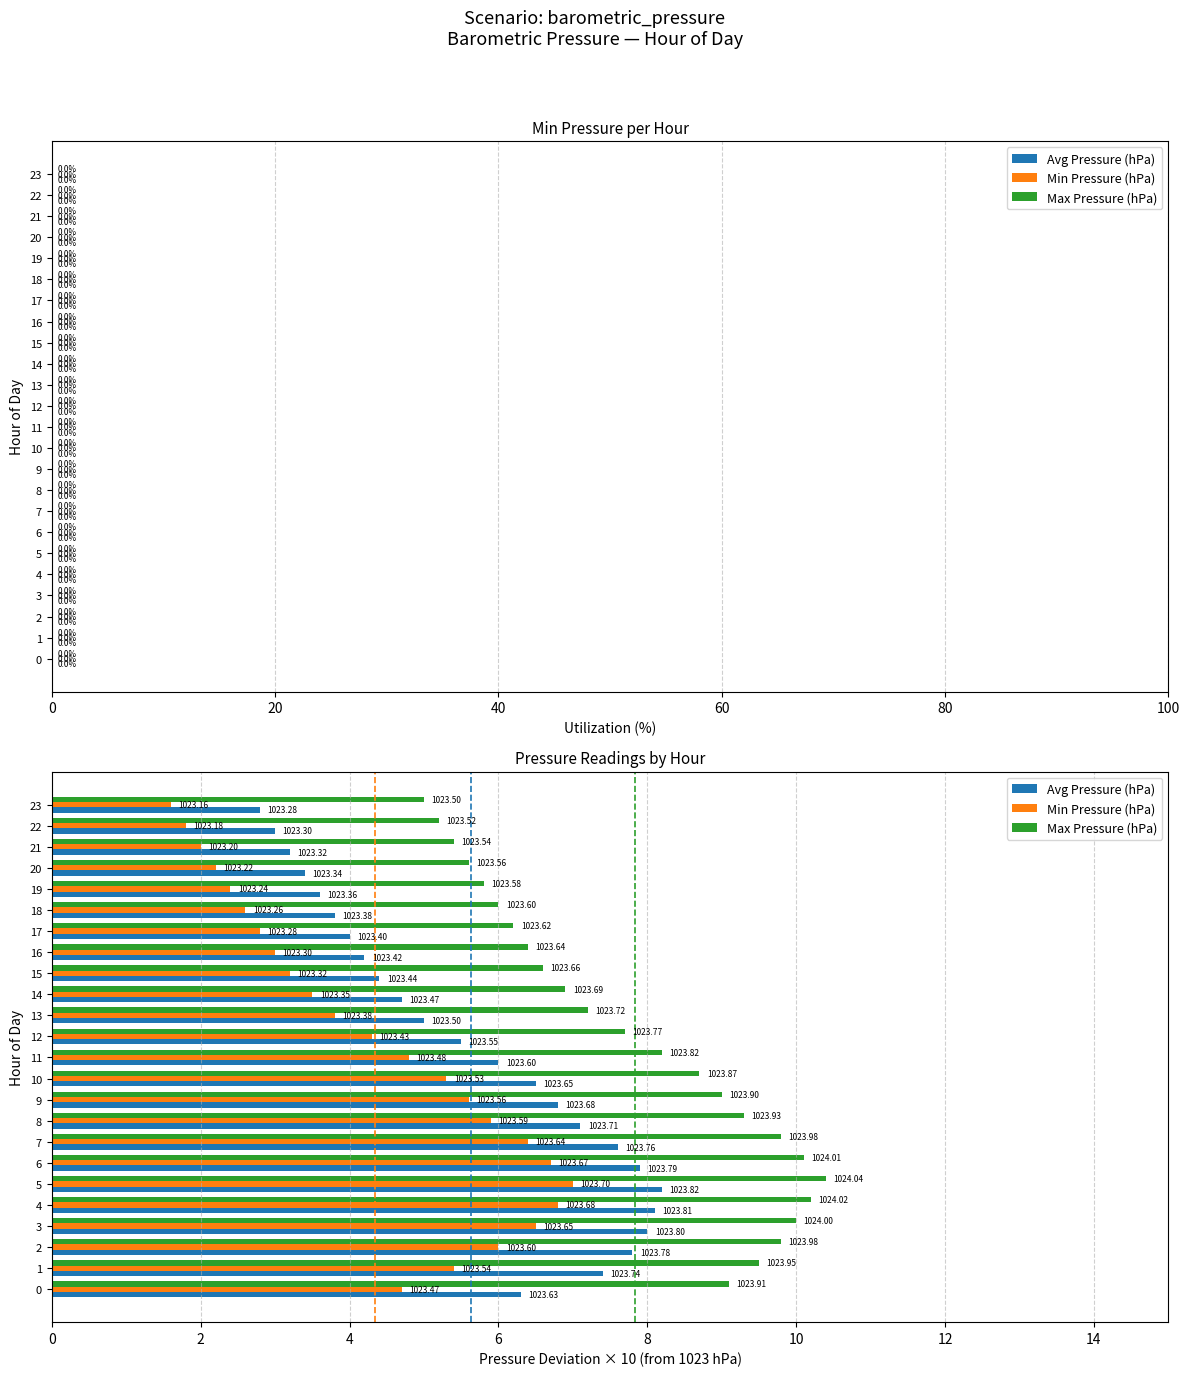

Which series has the largest total across all categories?

Max Pressure (hPa)